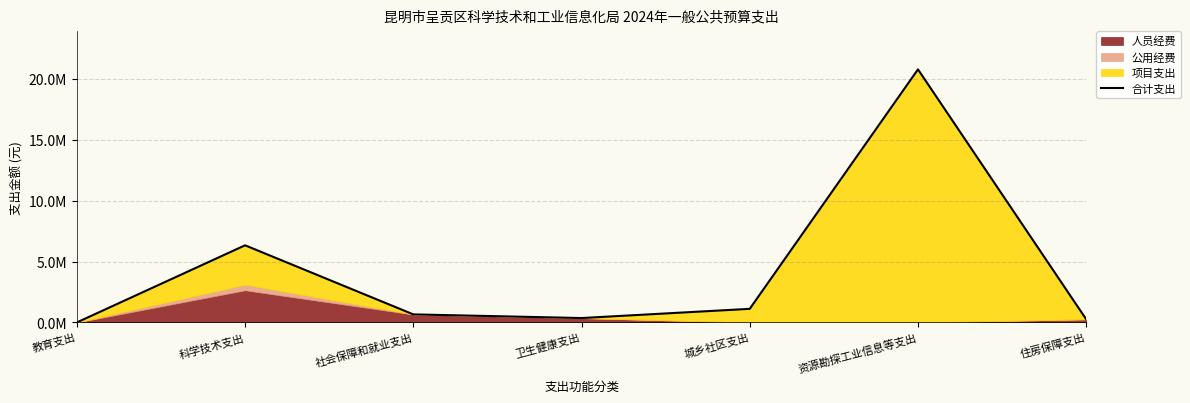

Does the chart display data point markers on the line(s)?

No